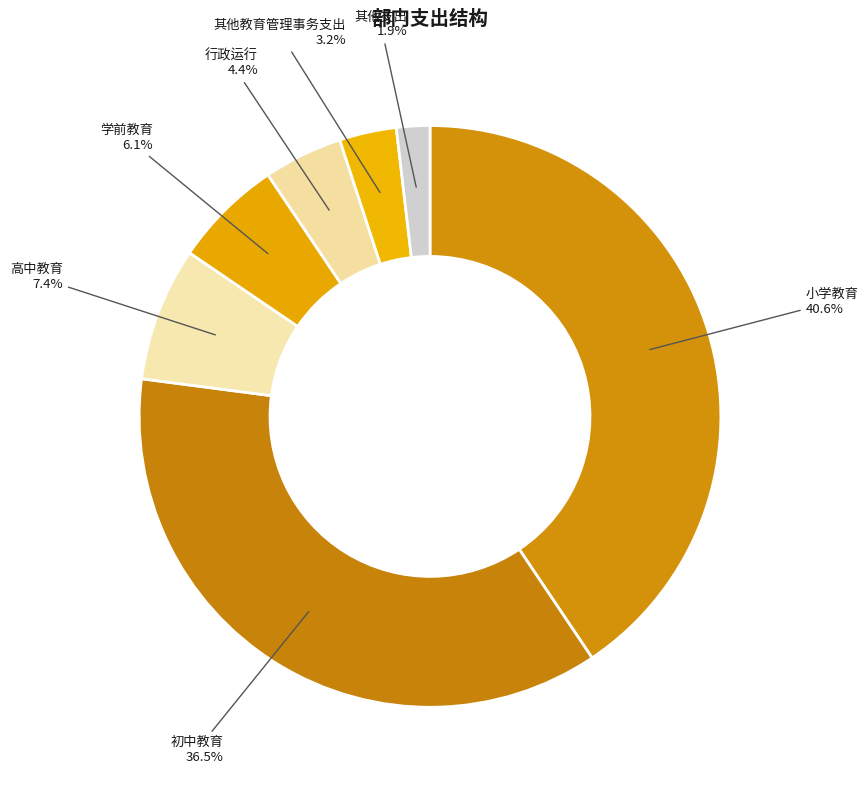

Is there a majority slice in this chart?

No